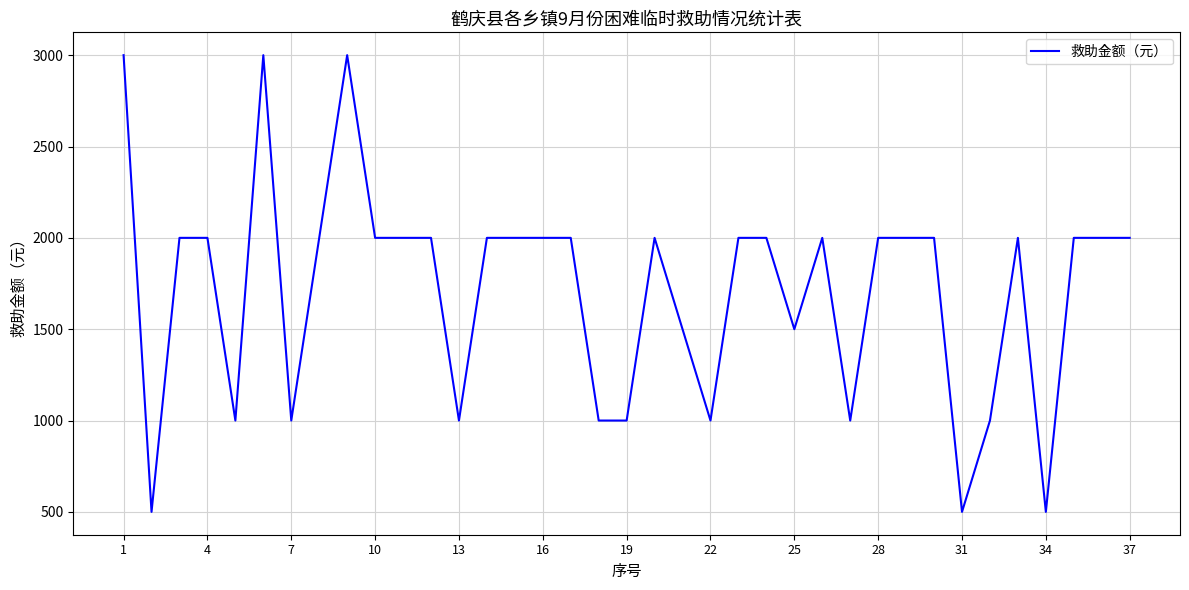

Reading right to left, extract all data points from this chart.

2000	2000	2000	500	2000	1000	500	2000	2000	2000	1000	2000	1500	2000	2000	1000	1500	2000	1000	1000	2000	2000	2000	2000	1000	2000	2000	2000	3000	2000	1000	3000	1000	2000	2000	500	3000